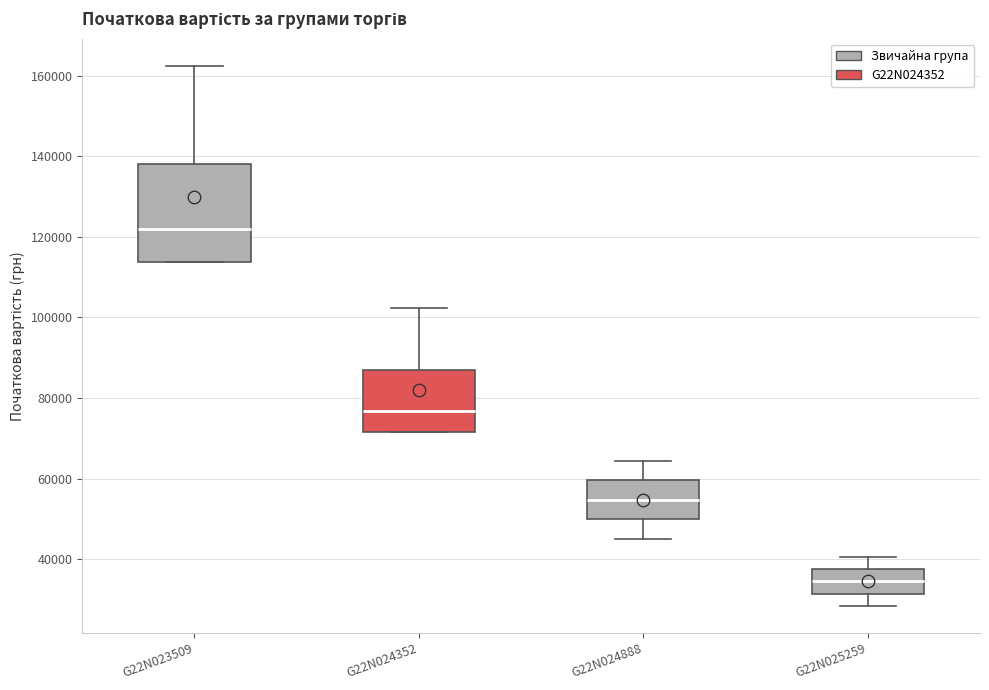

Which box is the tallest, from its lower edge to its upper edge?

G22N023509